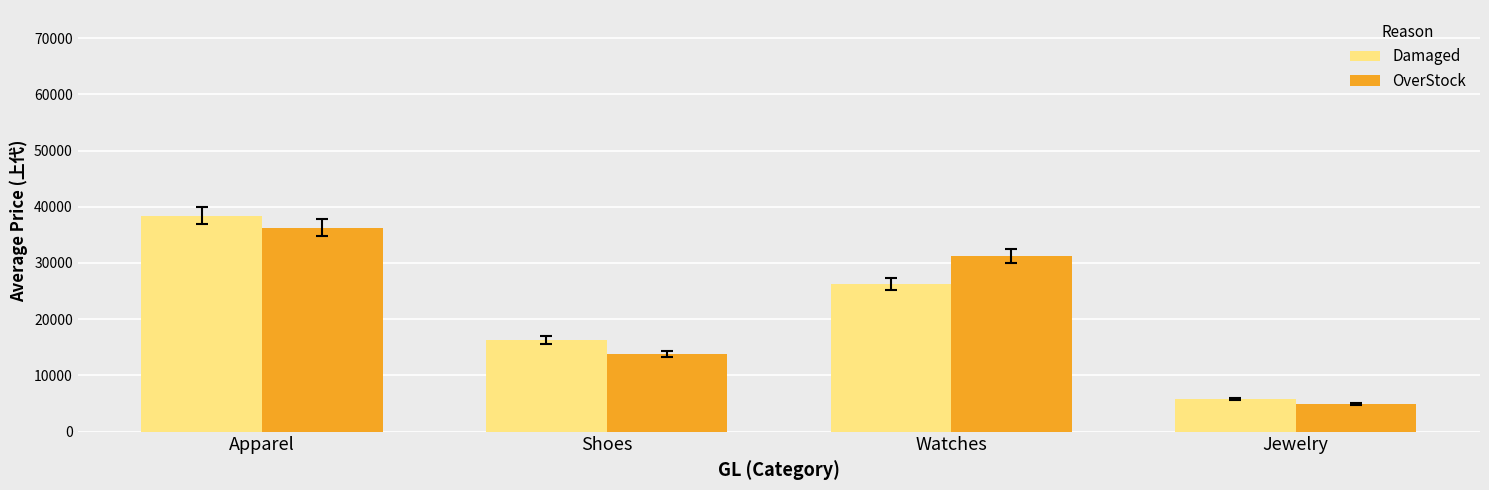

Which series has the widest spread of values?

Damaged